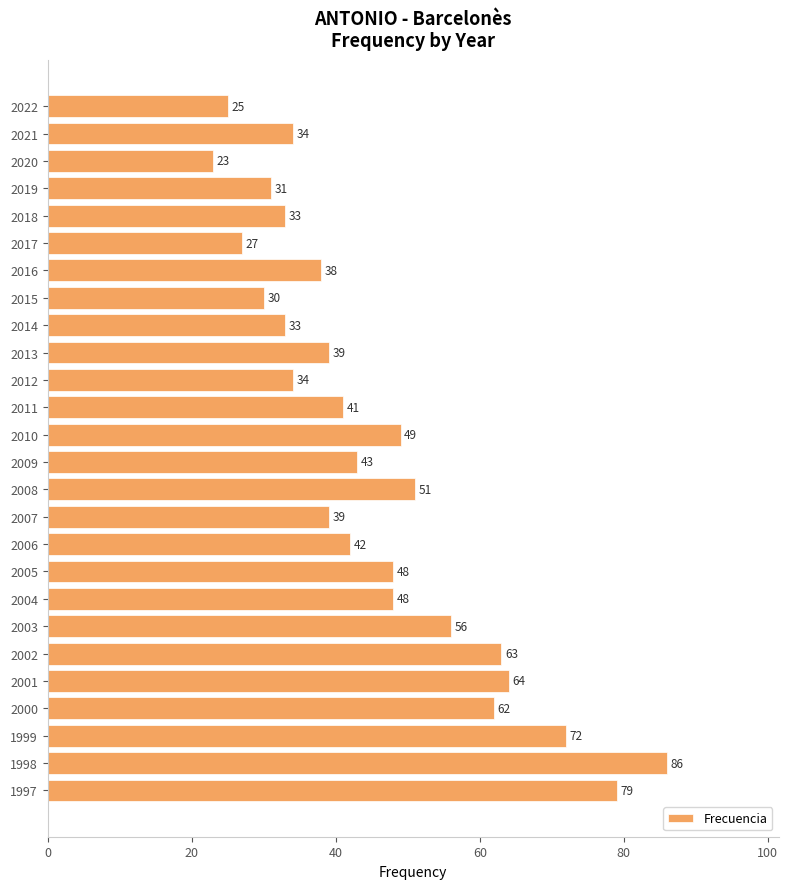

Is it true that the value at 2021 is 59?

False